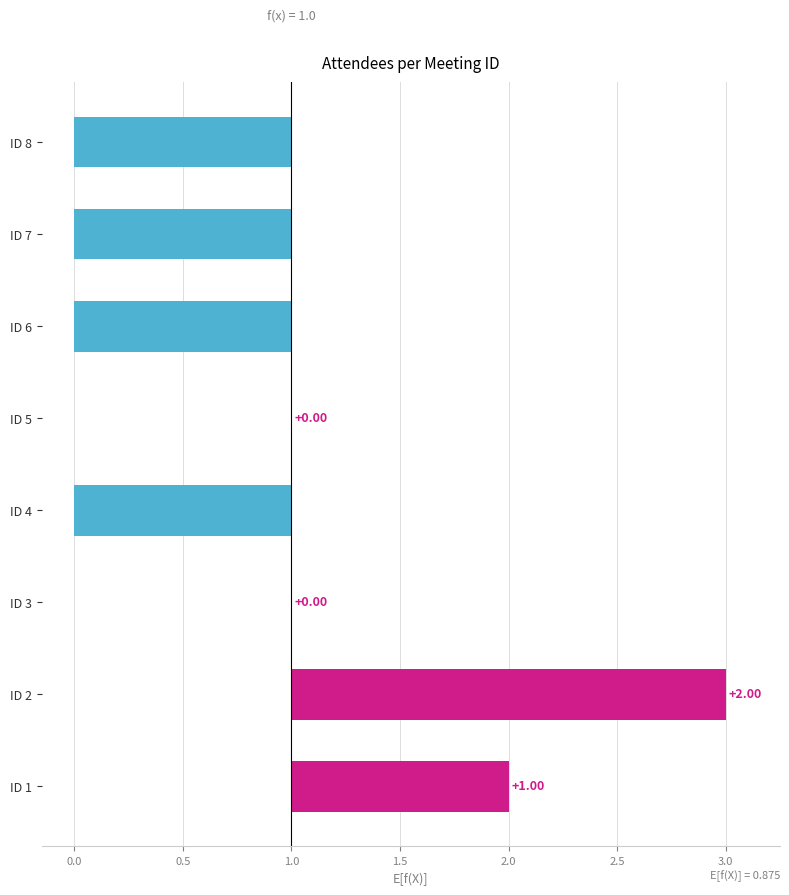

How many data points are above 0?

2